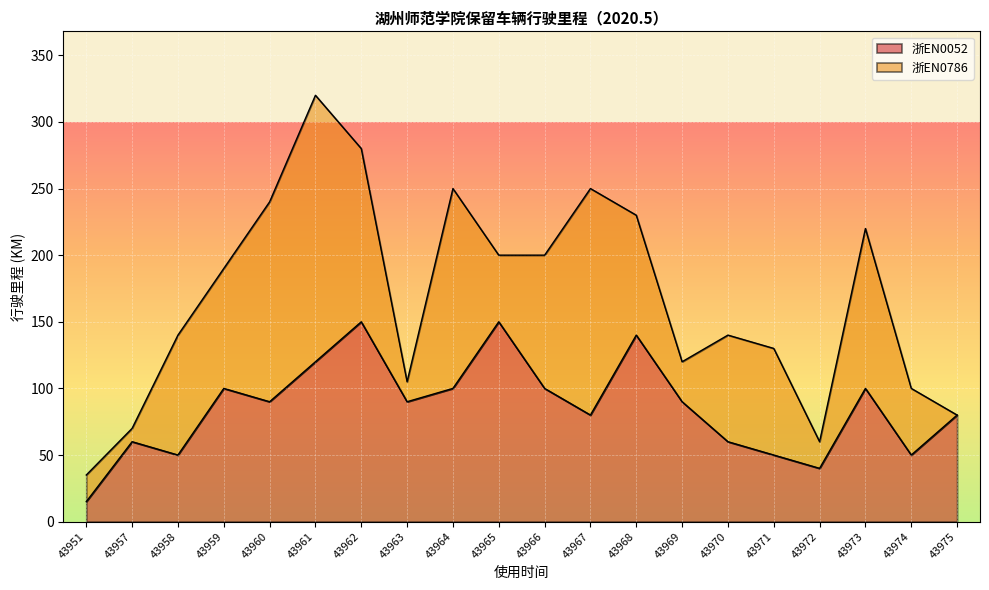

List the labels in order of value, smallest first.

43951, 43972, 43958, 43971, 43974, 43957, 43970, 43967, 43975, 43960, 43963, 43969, 43959, 43964, 43966, 43973, 43961, 43968, 43962, 43965